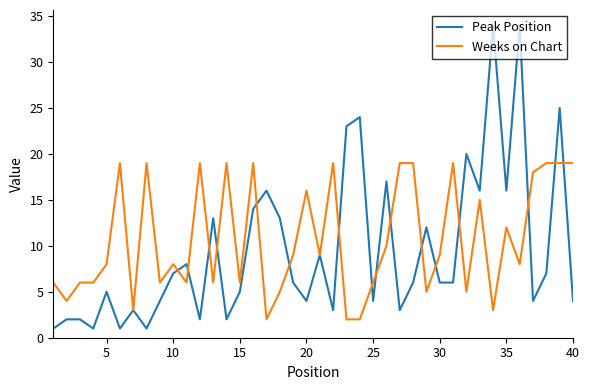

What is the highest value of the Weeks on Chart series?

19